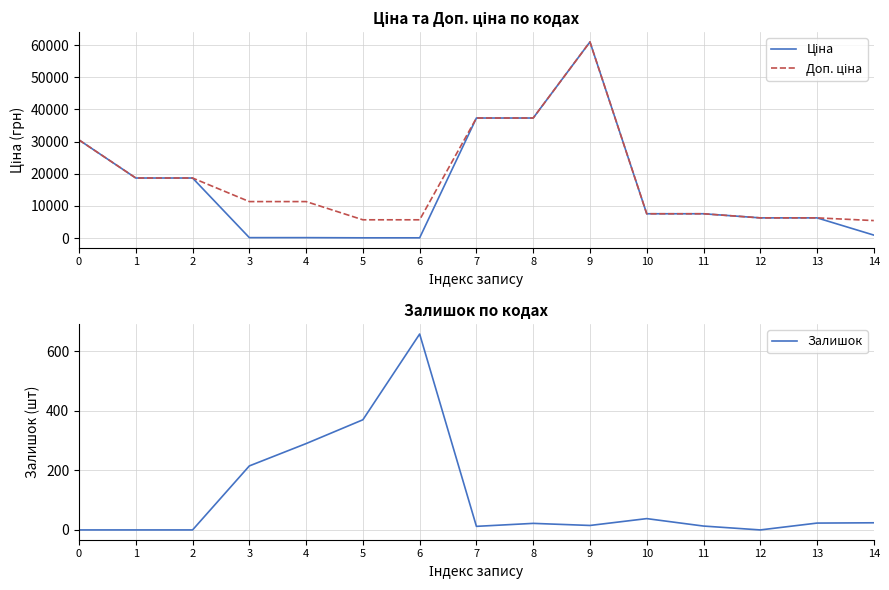

List the series in order of their peak value, lowest first.

Залишок, Ціна, Доп. ціна